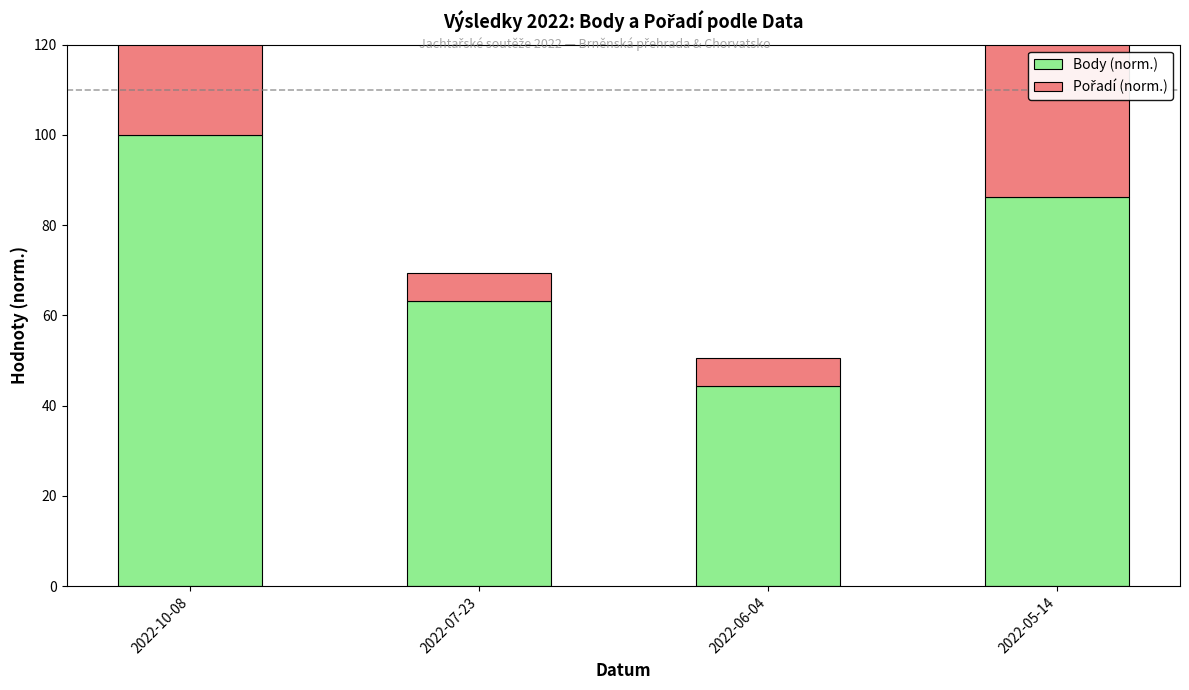

Which series has the largest total across all categories?

Body (norm.)